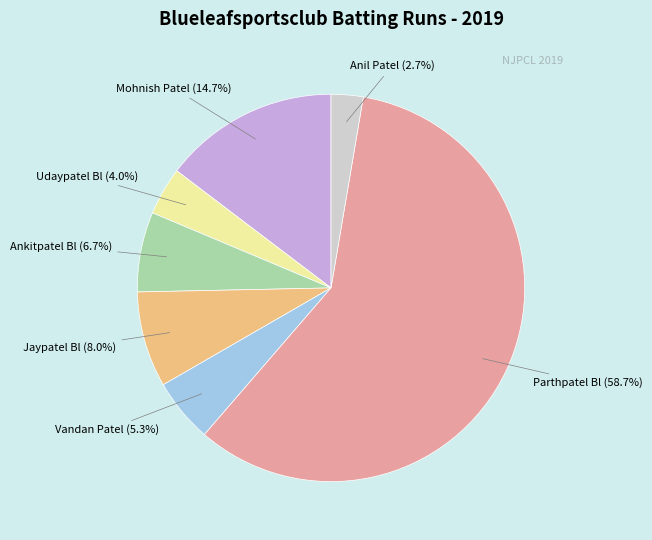

The Vandan Patel slice represents 5% of the pie. True or false?

True